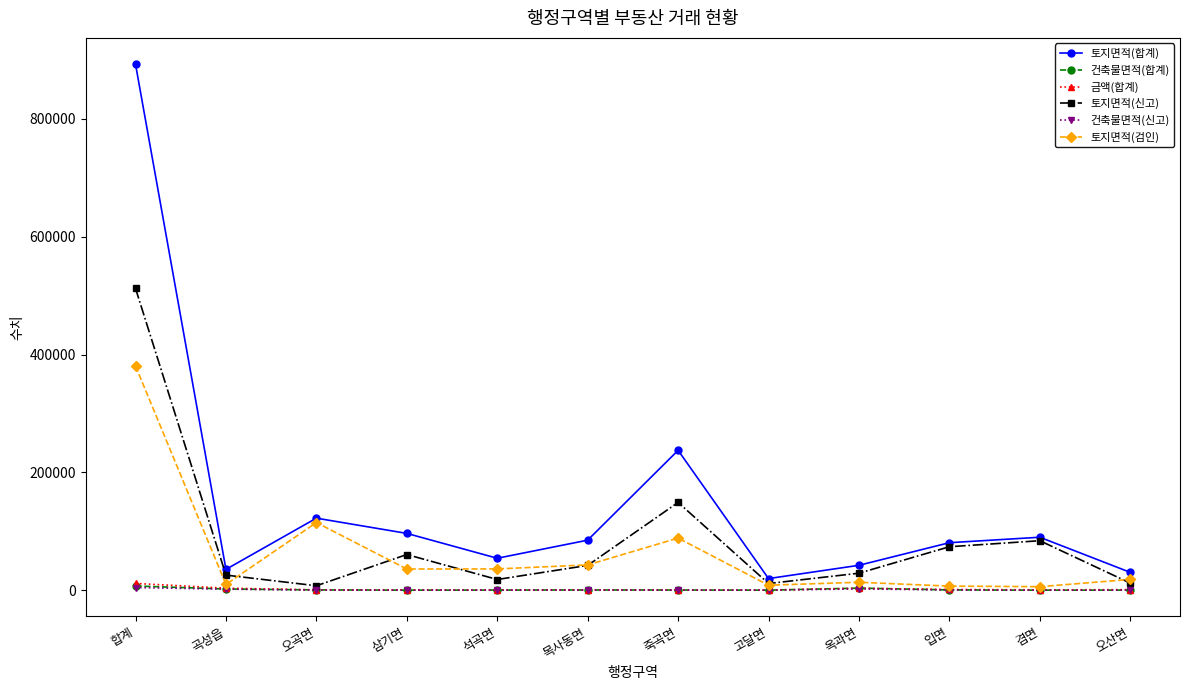

How many distinct data groups are displayed?

6